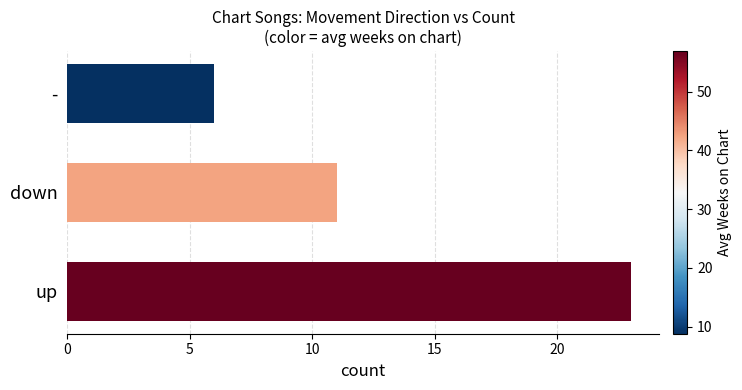

How many distinct data groups are displayed?

1